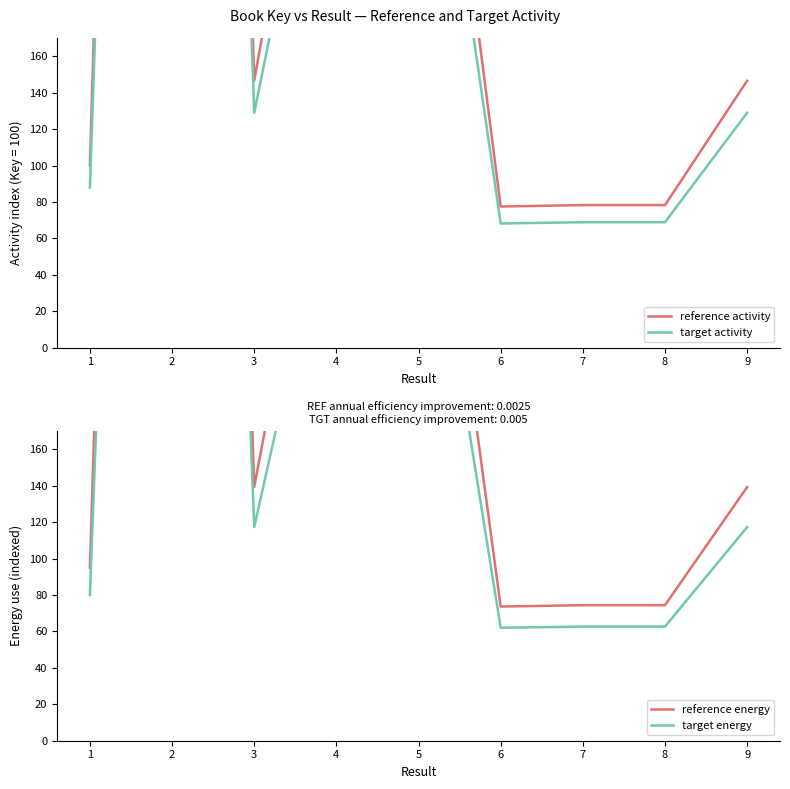

At 9, list the series in order from smallest to largest.

target energy, target activity, reference energy, reference activity